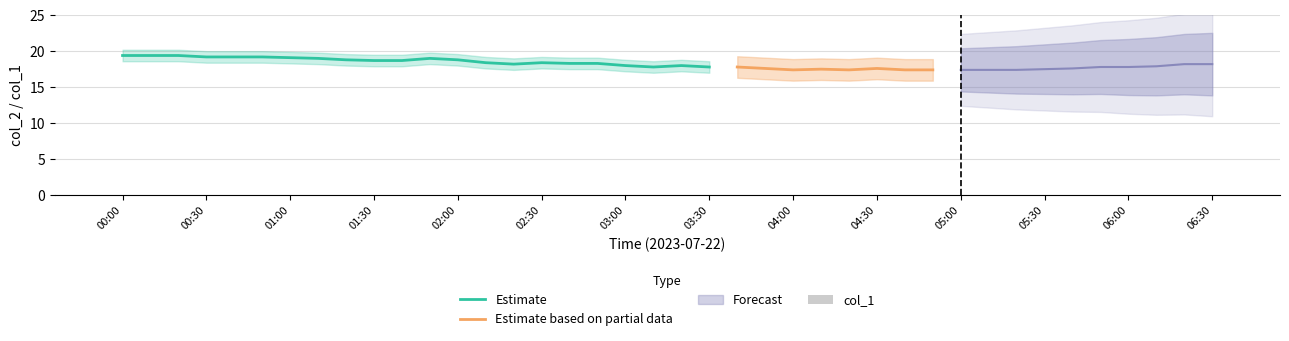

The Estimate series shows 18.0 at 03:00. True or false?

True